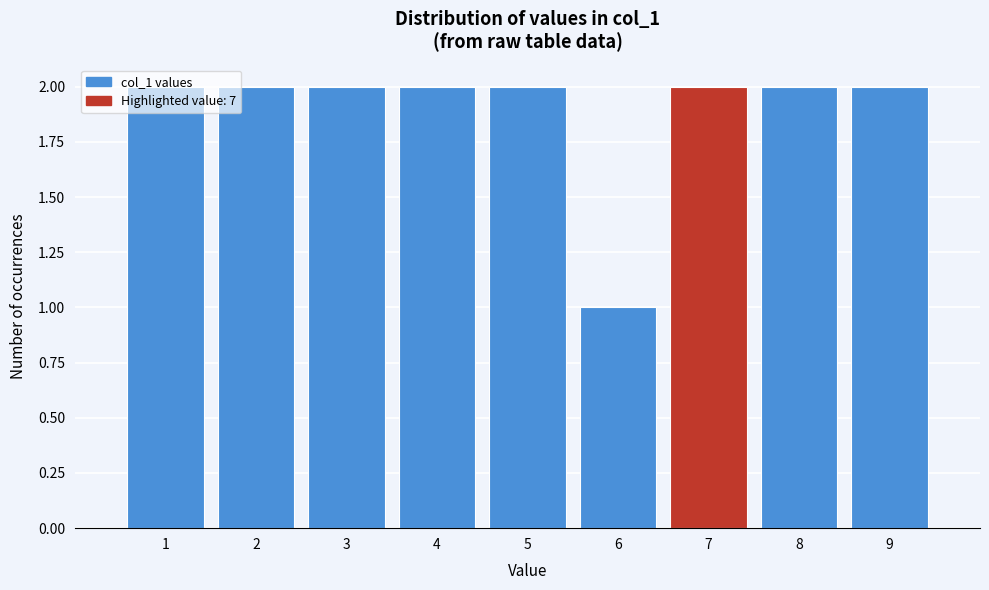

Reading left to right, transcribe this chart: for each bar, give the range it covers on the x-axis and its height. The values are not printed on the chart, so give them approximately, as read against the axis.

0.5 to 1.5: 2
1.5 to 2.5: 2
2.5 to 3.5: 2
3.5 to 4.5: 2
4.5 to 5.5: 2
5.5 to 6.5: 1
6.5 to 7.5: 2
7.5 to 8.5: 2
8.5 to 9.5: 2